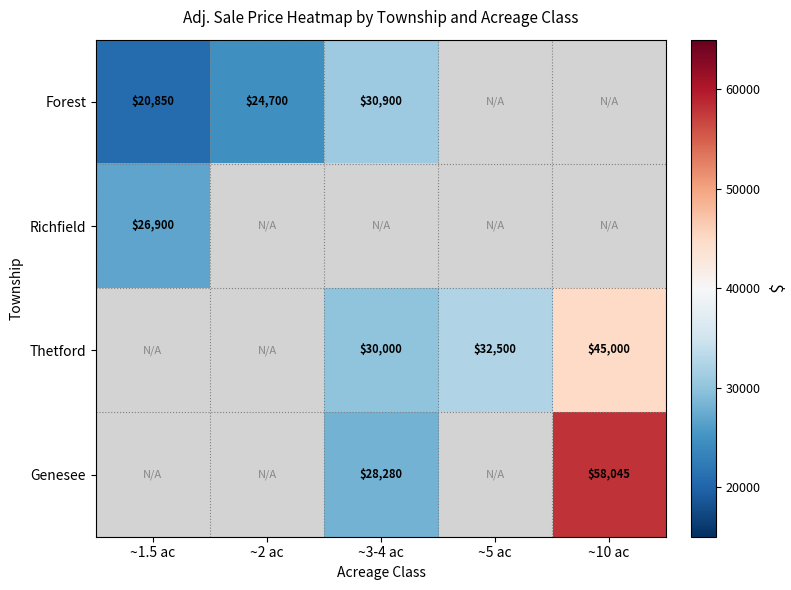

Is it true that Forest equals 30900 at ~3-4 ac?

True